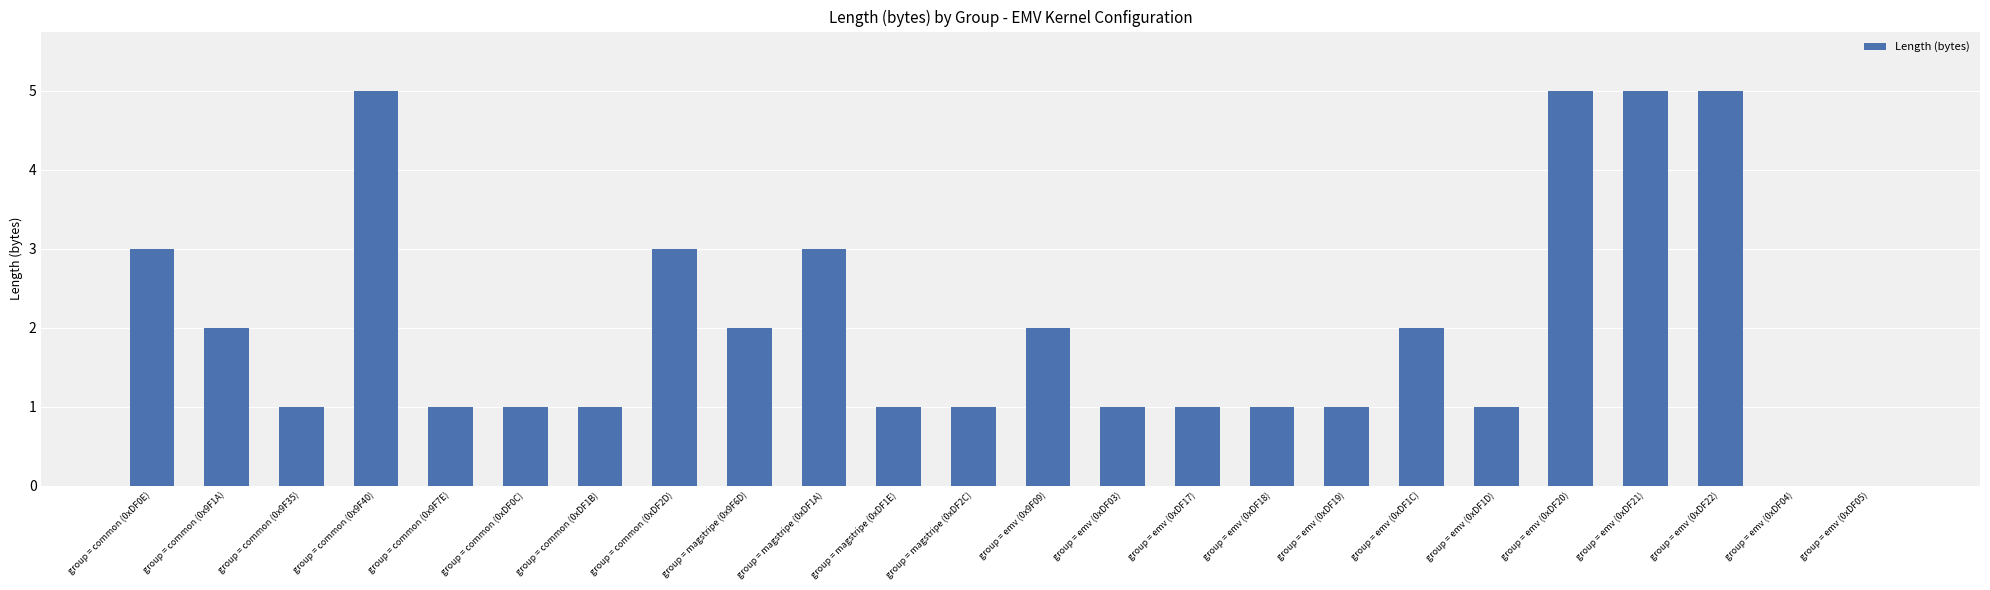

Is it true that the value at group = emv (0xDF20) is 1?

False